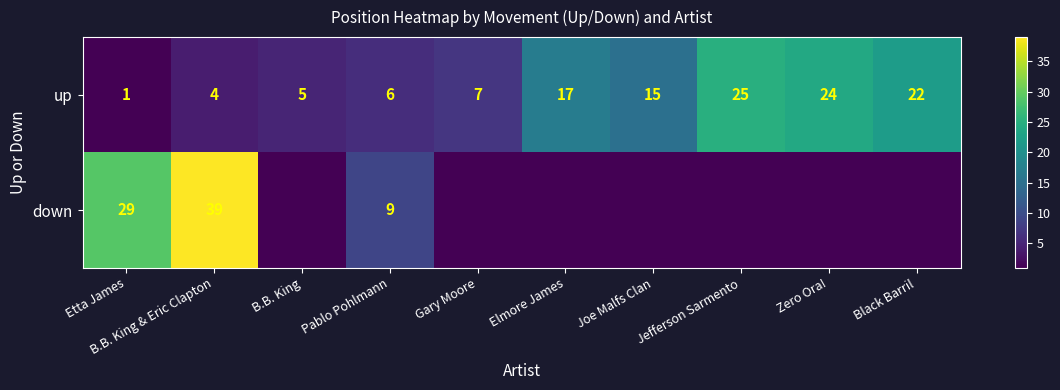

At which label does up first exceed 15?

Elmore James